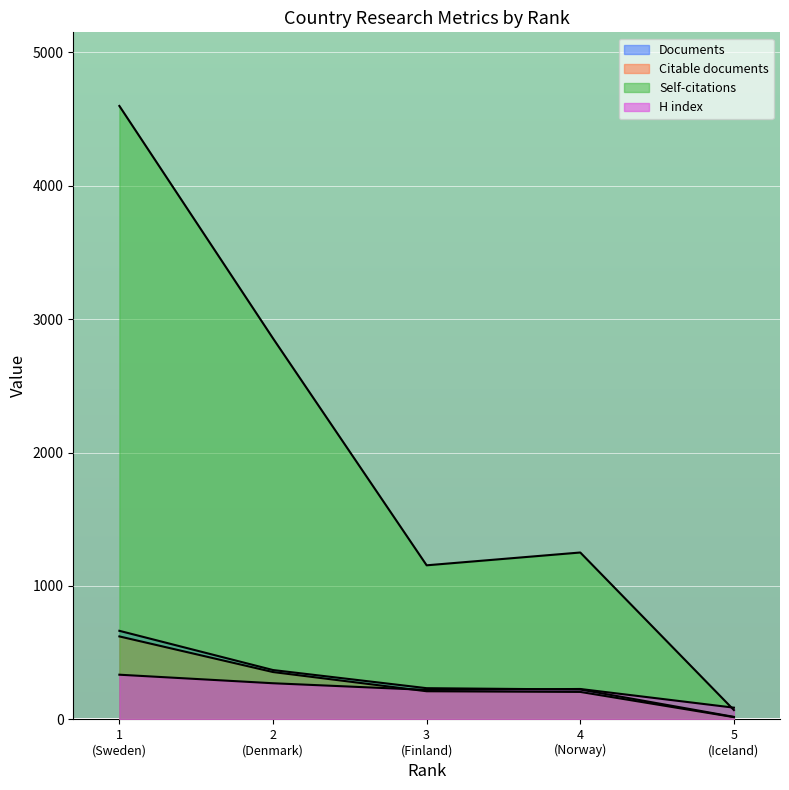

What position from the left is 4 (Norway)?

4